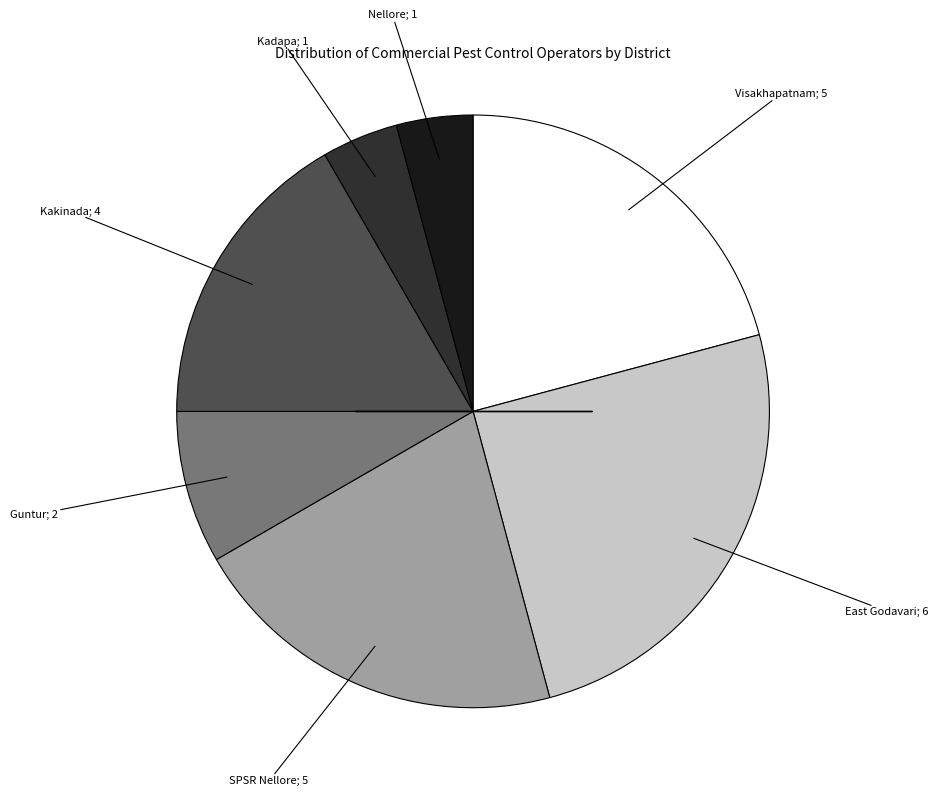

Is there any slice that represents more than half of the pie?

No